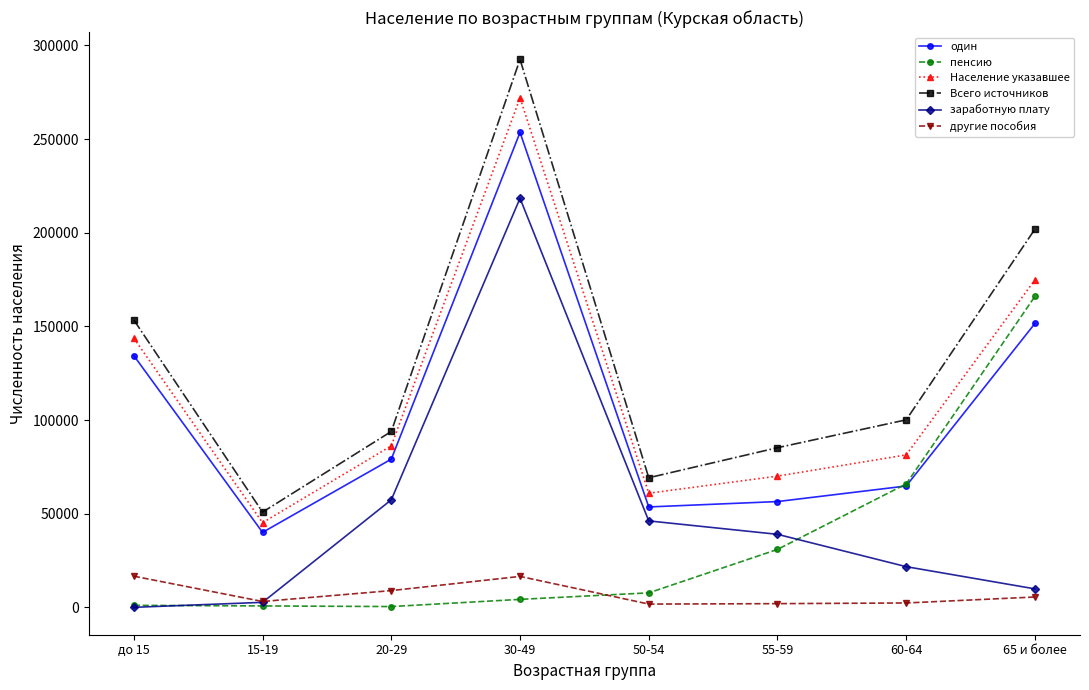

In Всего источников, how many points are lower than both neighbors (excluding endpoints)?

2